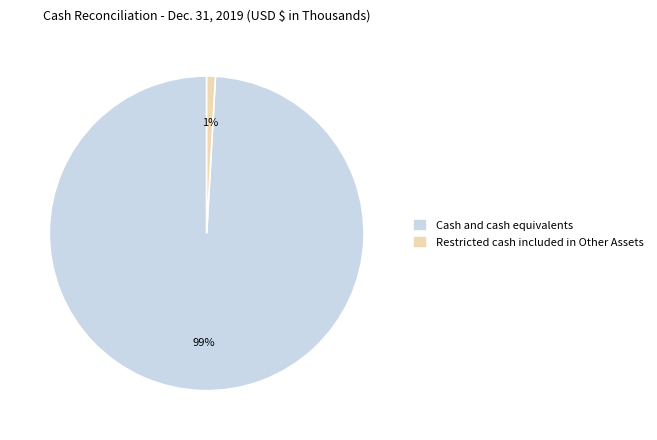

Between Cash and cash equivalents and Restricted cash included in Other Assets, which is larger?

Cash and cash equivalents